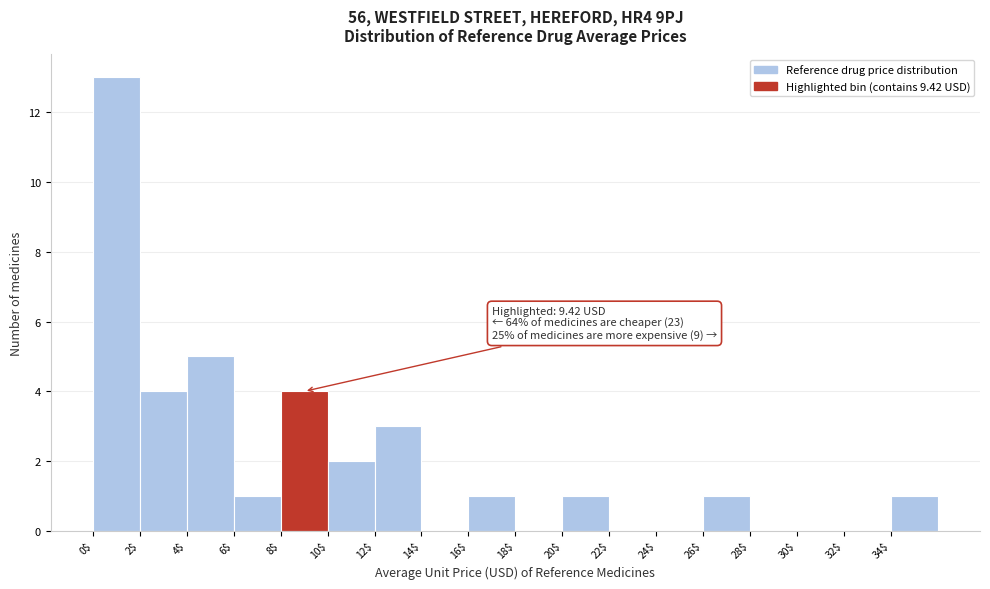

Which range on the x-axis has the tallest bar?

0 to 2